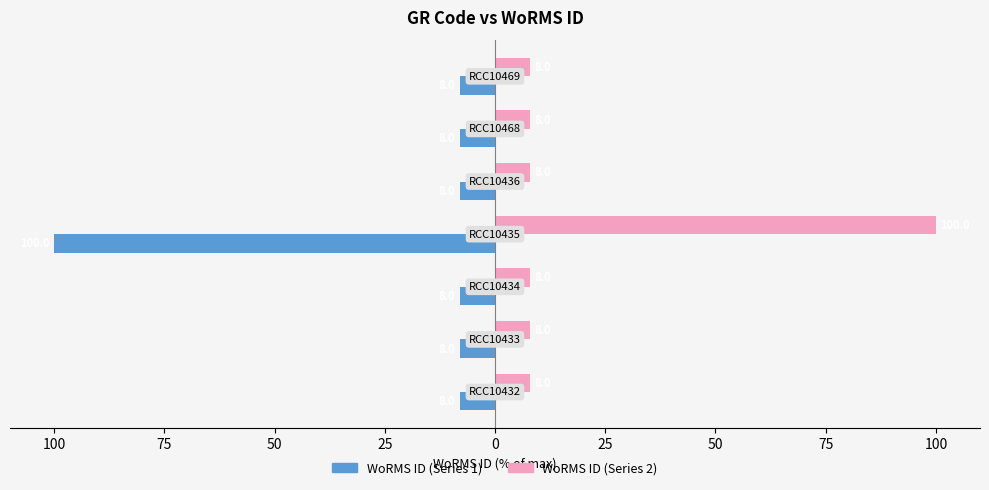

List the series in order of their overall mean, lowest first.

WoRMS ID (Series 1), WoRMS ID (Series 2)